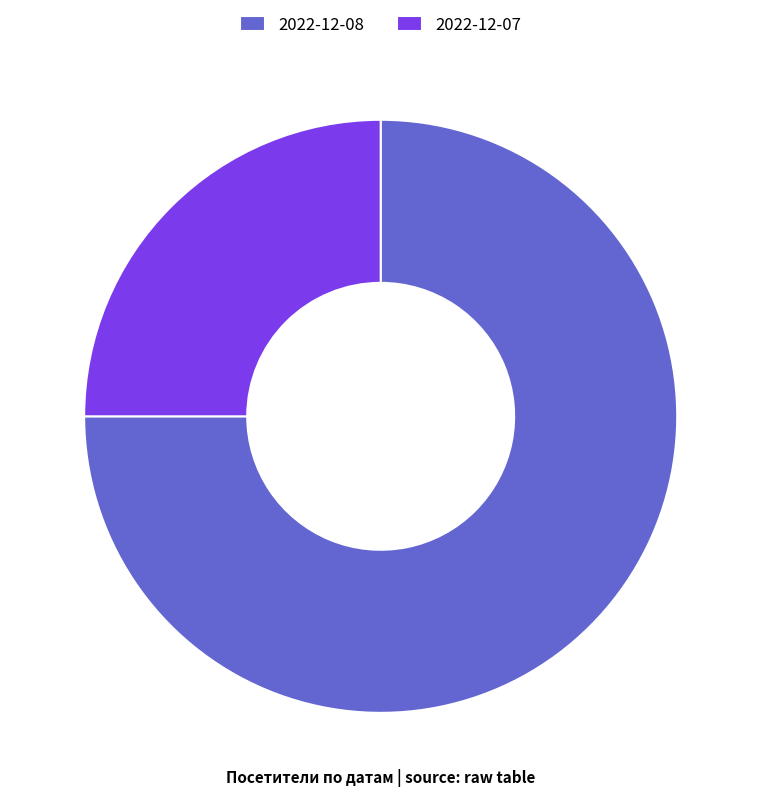

What is the smallest slice in the pie chart?

2022-12-07